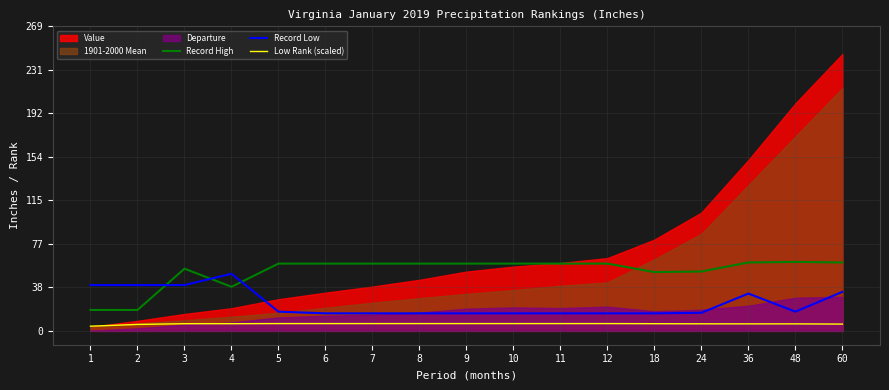

The Record High series shows 59.5 at 7. True or false?

True